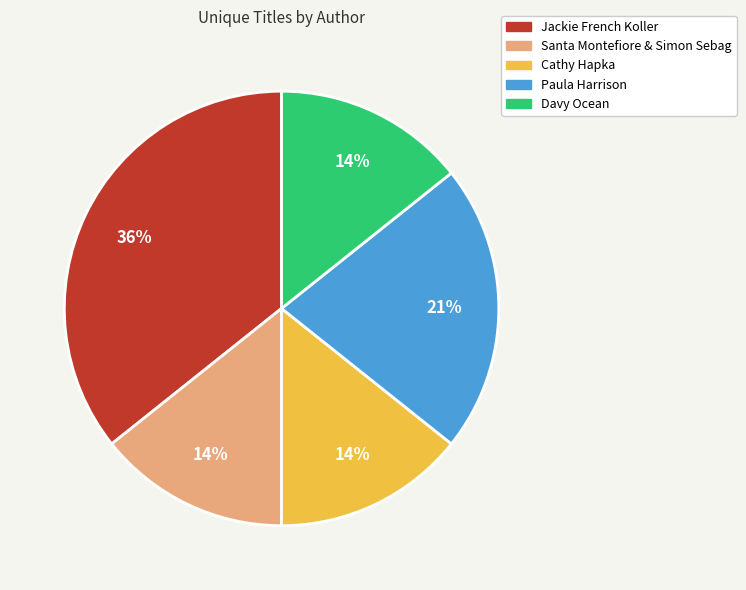

Count the number of slices in the pie.

5